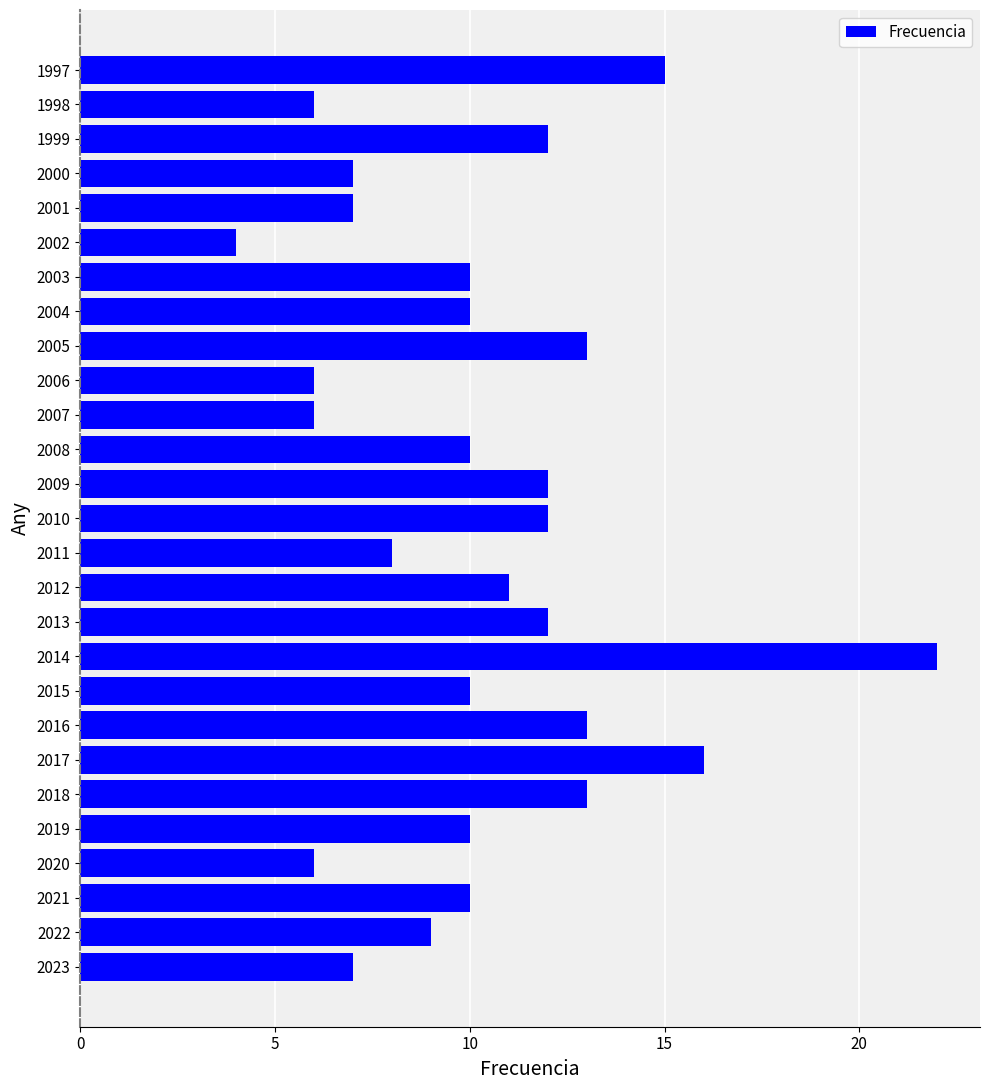

Is it true that the value at 2018 is 13?

True